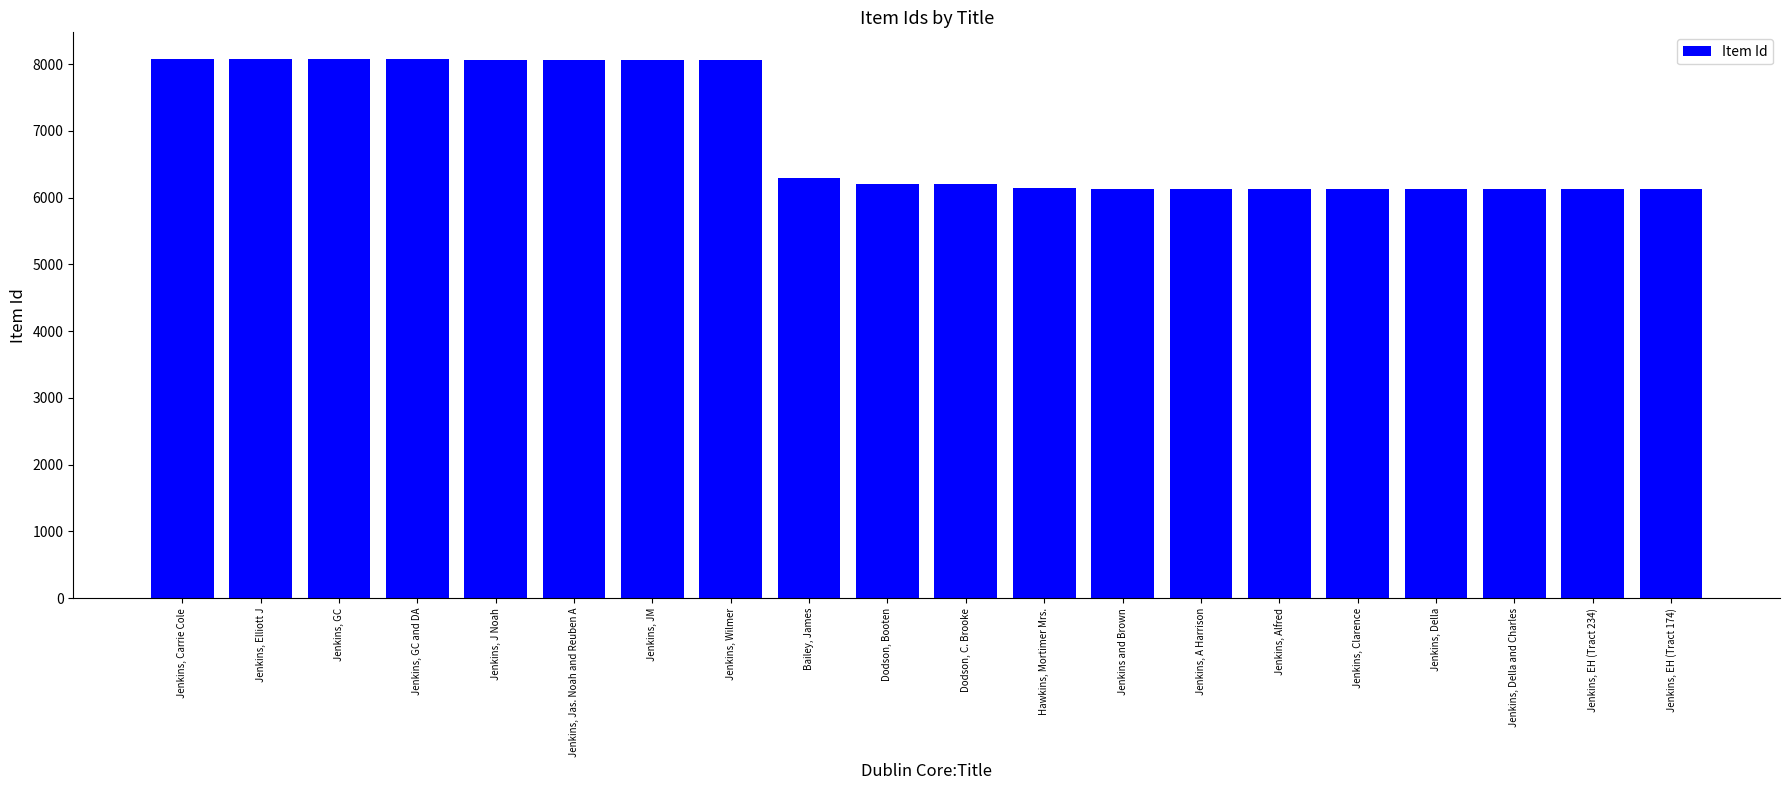

Rank the categories by value from highest to lowest.

Jenkins, Carrie Cole, Jenkins, Elliott J, Jenkins, GC, Jenkins, GC and DA, Jenkins, J Noah, Jenkins, Jas. Noah and Reuben A, Jenkins, JM, Jenkins, Wilmer, Bailey, James, Dodson, Booten, Dodson, C. Brooke, Hawkins, Mortimer Mrs., Jenkins and Brown, Jenkins, A Harrison, Jenkins, Alfred, Jenkins, Clarence, Jenkins, Della, Jenkins, Della and Charles, Jenkins, EH (Tract 234), Jenkins, EH (Tract 174)